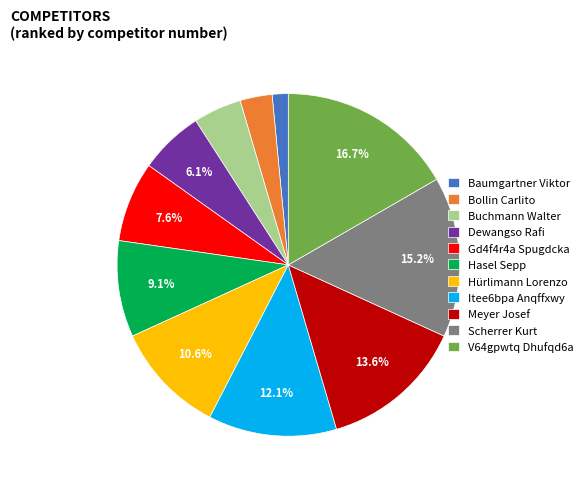

To the nearest percent, what is the average slice percentage?

9%